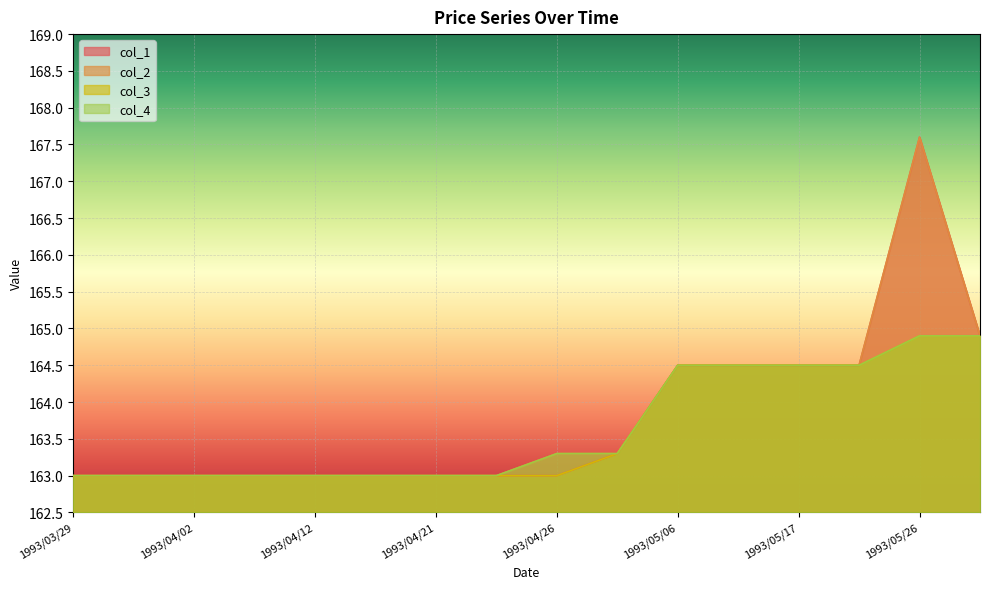

Where is col_3 nearest to the value 163?

1993/03/29